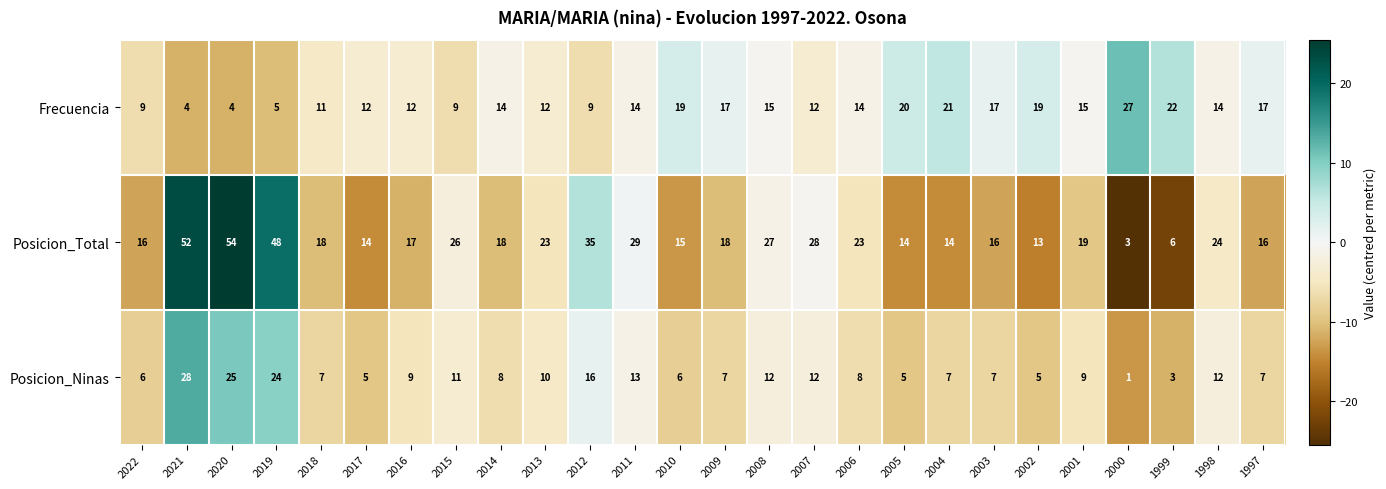

The value of Posicion_Ninas at 2020 is 15. True or false?

False